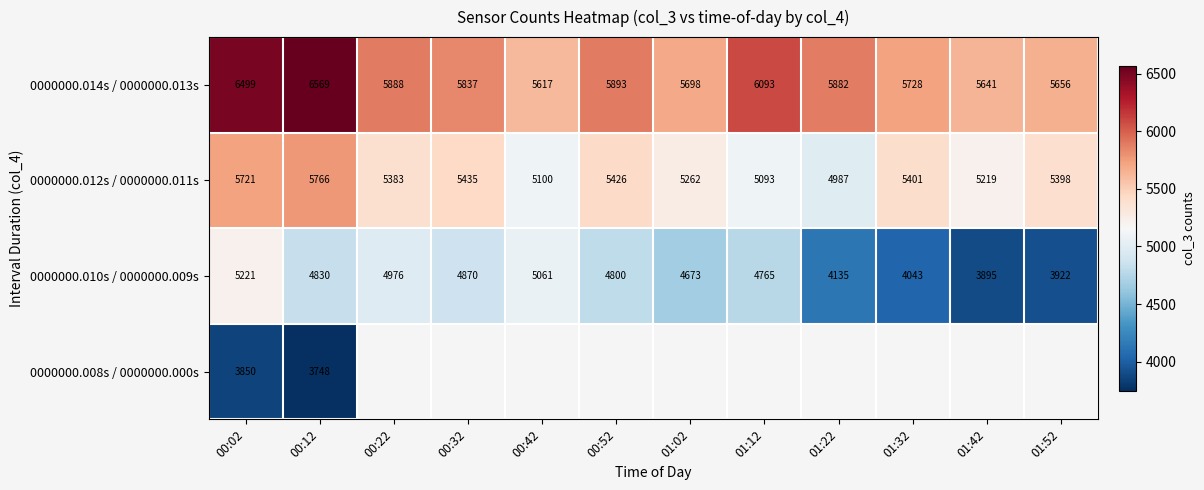

At 00:02, list the series in order from largest to smallest.

0000000.014s / 0000000.013s, 0000000.012s / 0000000.011s, 0000000.010s / 0000000.009s, 0000000.008s / 0000000.000s